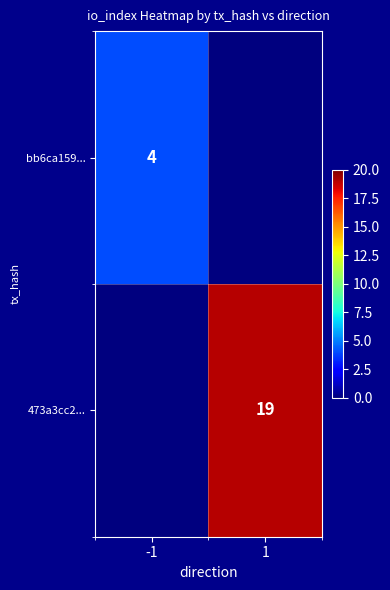

The 473a3cc2... series shows 34 at 1. True or false?

False